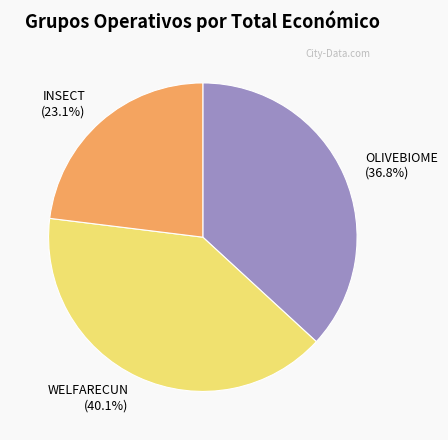

Which category has the smallest portion of the pie?

INSECT